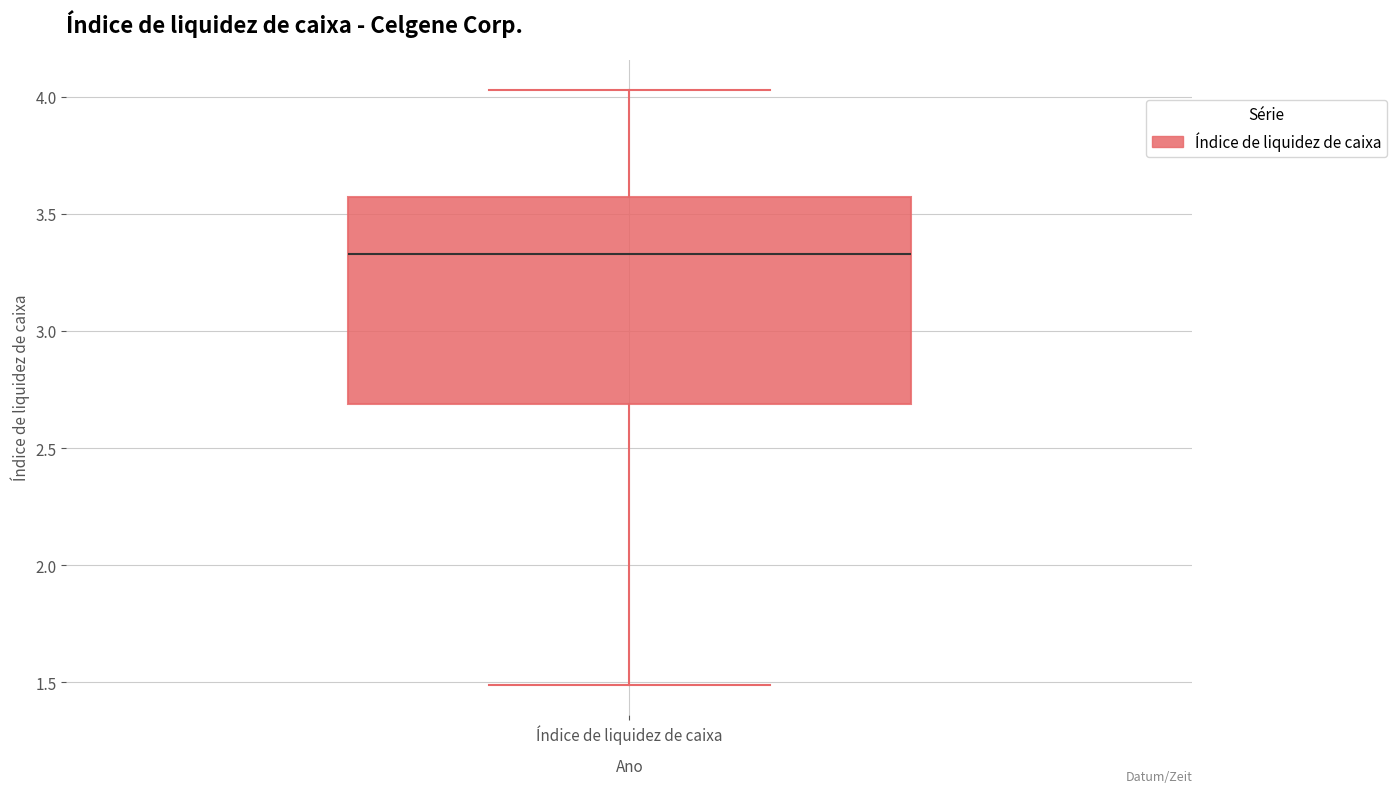

Read this box plot against the y-axis: the position of the median line, the range covered by the box, and the ends of both whiskers. The values are not printed on the chart, so give them approximately, as read against the axis.

median 3.35, box 2.70 to 3.55, whiskers 1.50 to 4.05